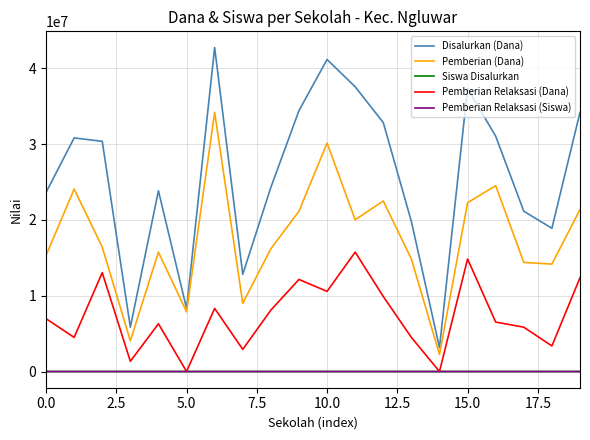

True or false: Pemberian Relaksasi (Dana) and Pemberian (Dana) intersect in this chart.

False